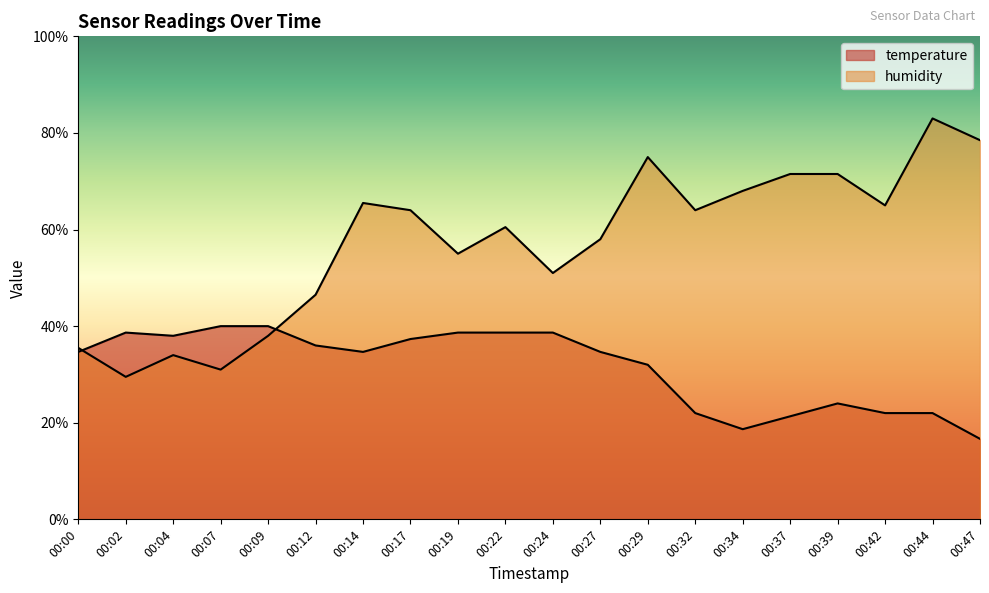

Read the humidity value at 00:14.

65.5